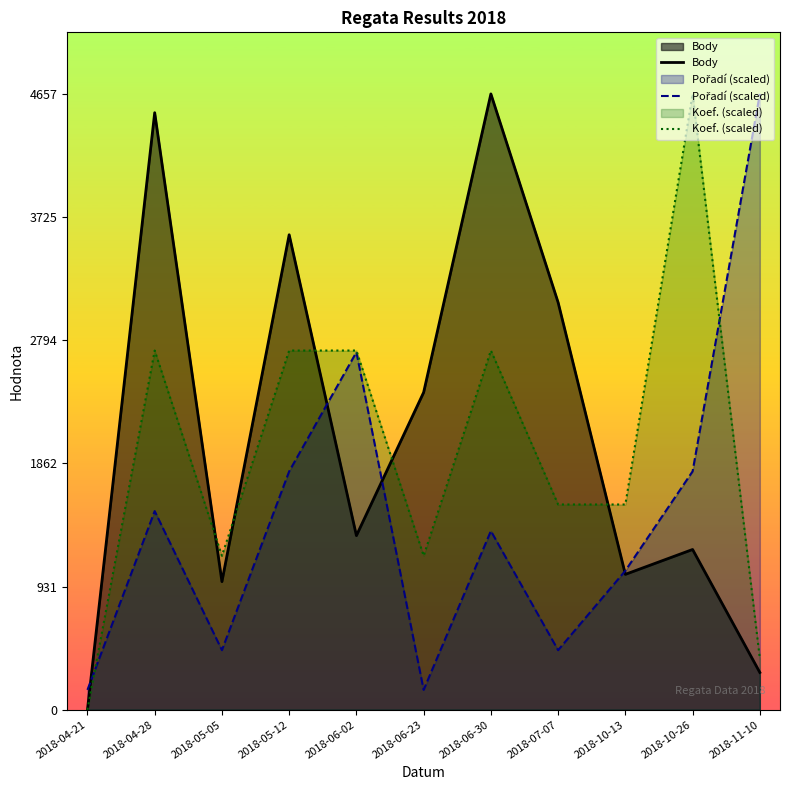

Where do Body and Koef. (scaled) first cross each other?

2018-04-28 and 2018-05-05